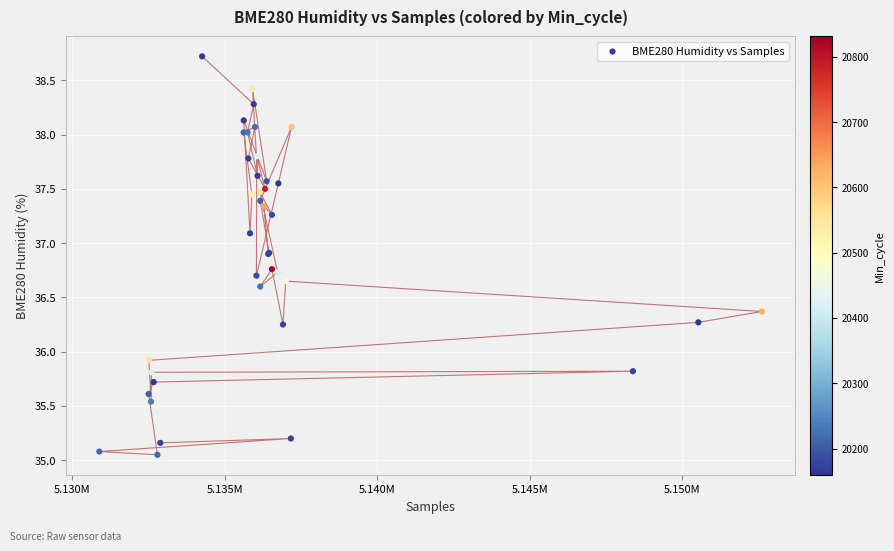

What Y value in the scatter plot is closest to 36?

35.9